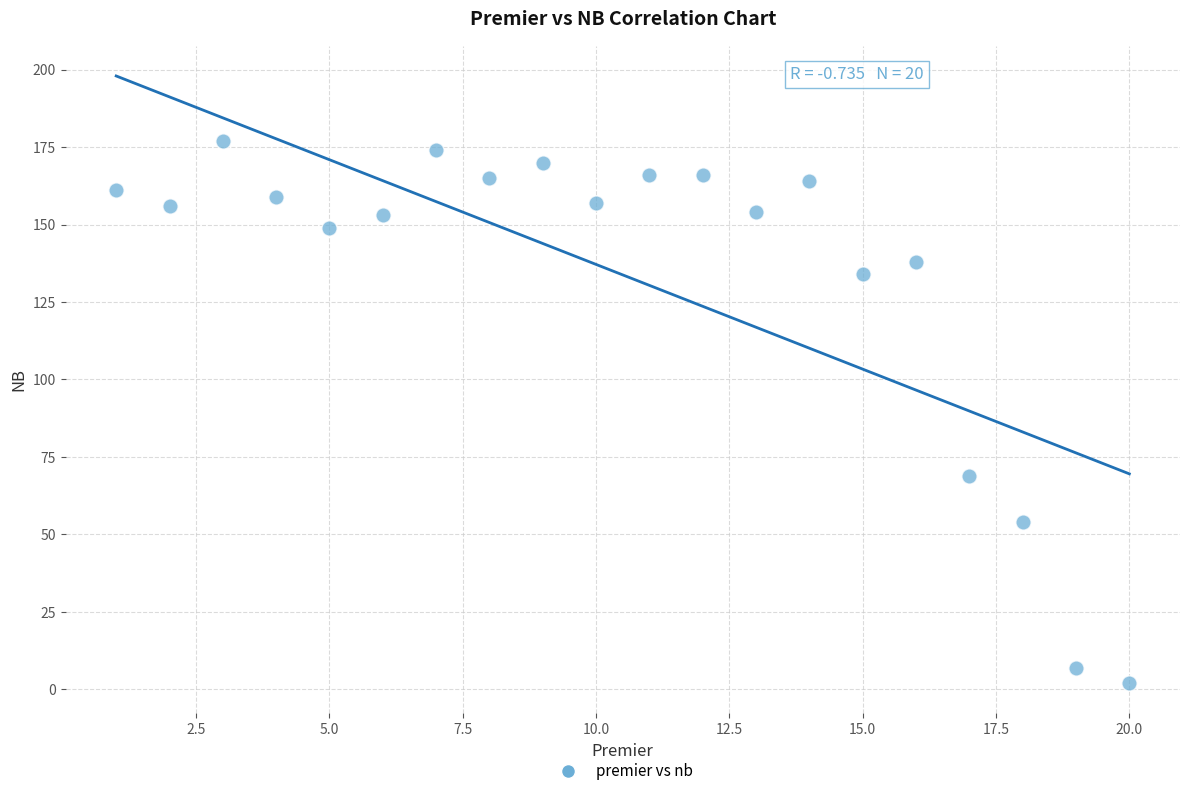

What is the range of Y values (max minus min)?

175